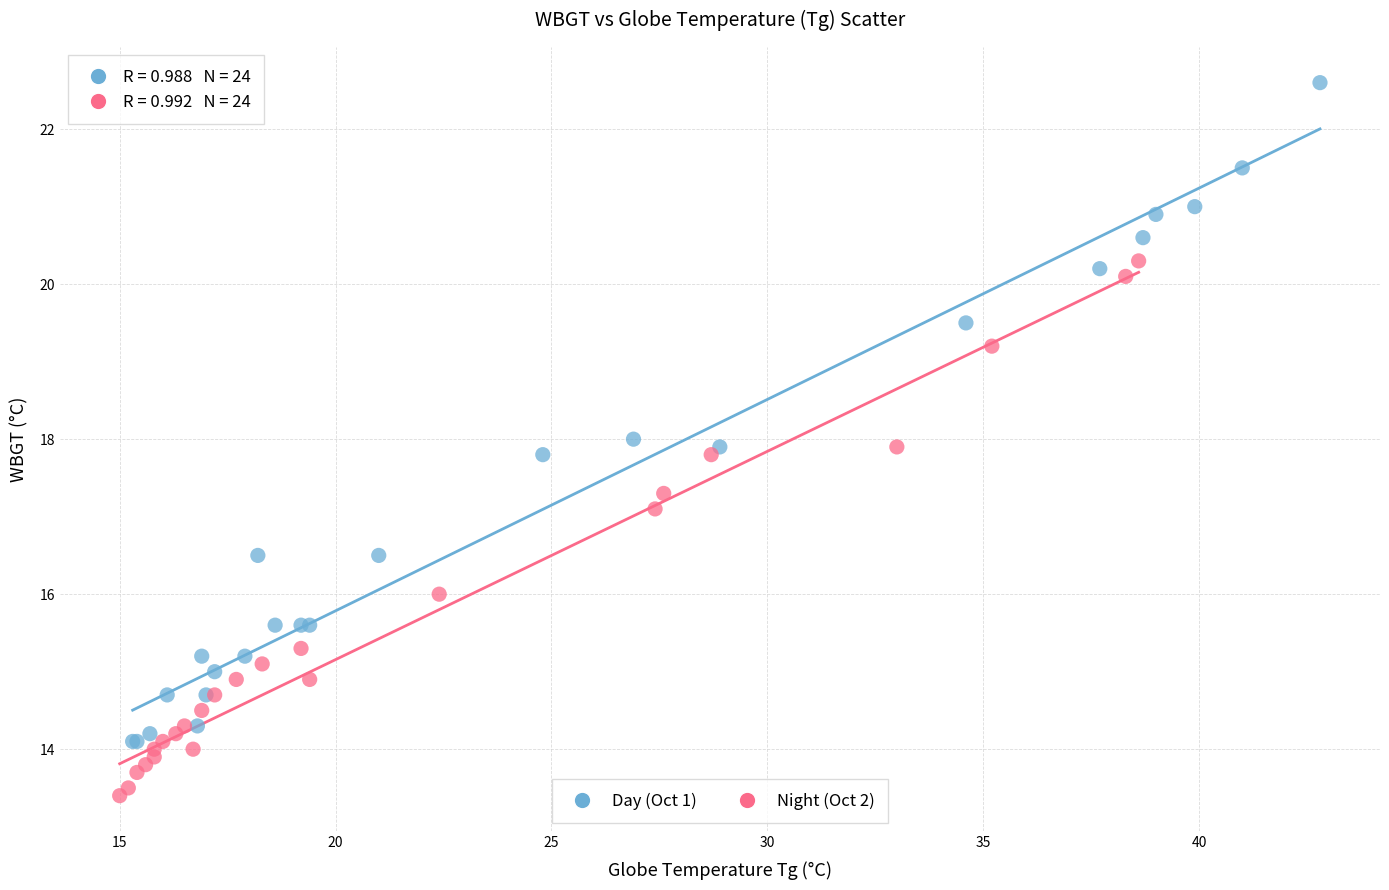

Which series has the largest Y range (max minus min)?

Day (Oct 1)